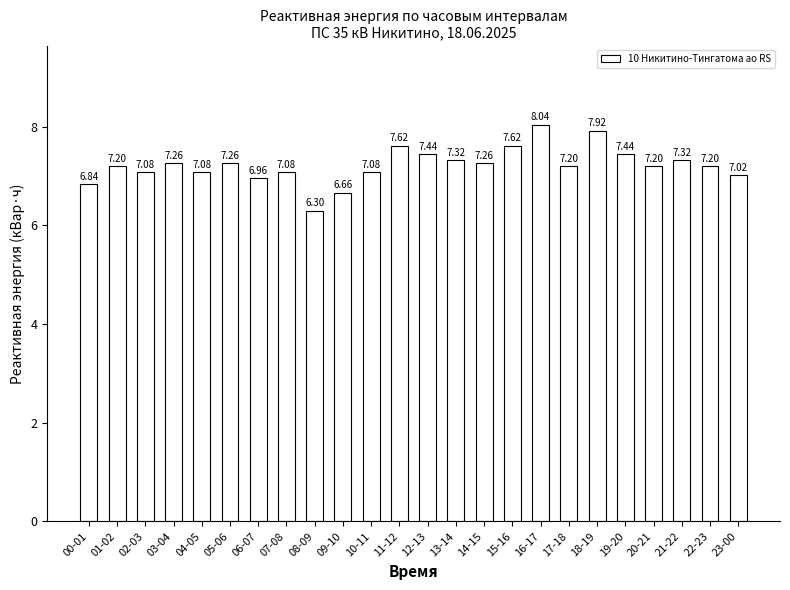

What is the sum of all values?

173.4